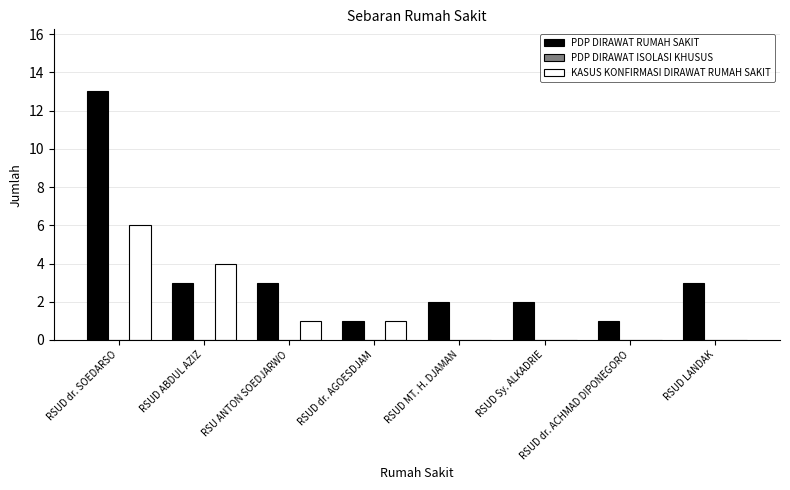

What is the sum of all KASUS KONFIRMASI DIRAWAT RUMAH SAKIT values?

12